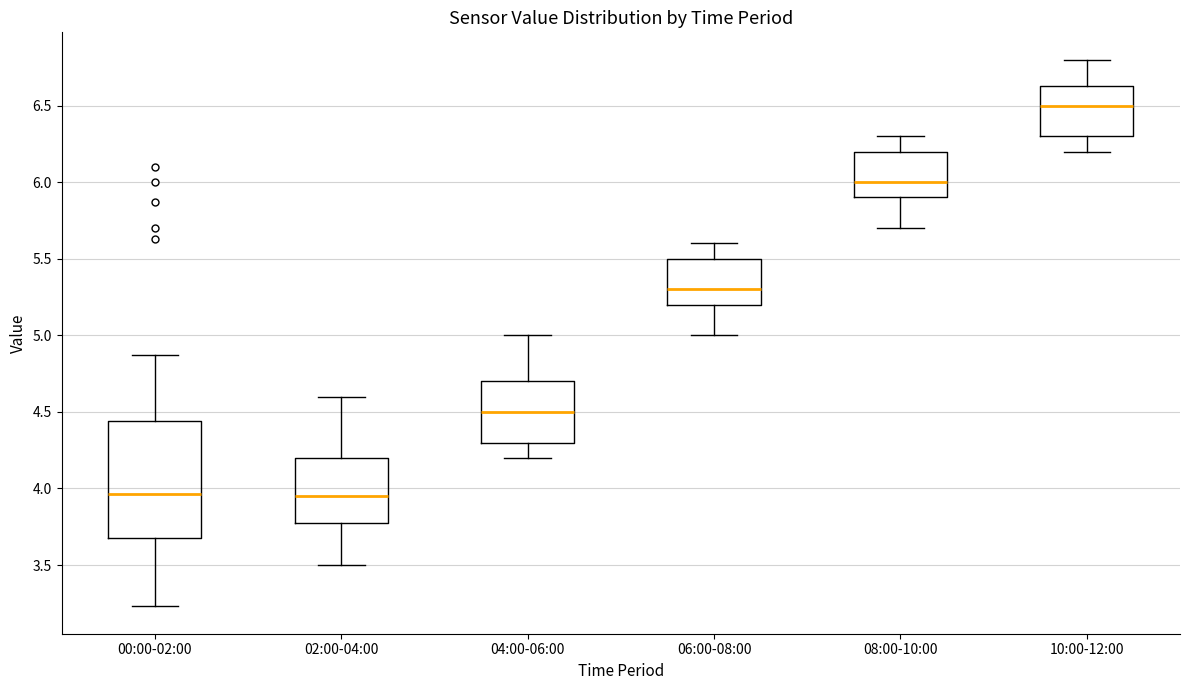

Where is the upper edge of the box for 08:00-10:00 on the y-axis? The values are not printed on the chart, so give them approximately, as read against the axis.

6.20